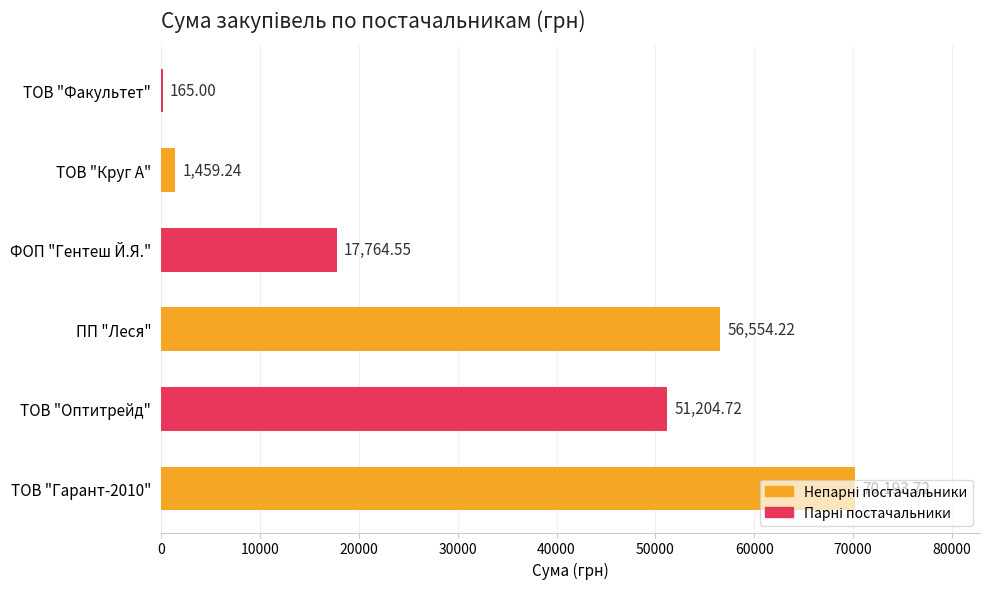

What is the change in value from ТОВ "Оптитрейд" to ТОВ "Круг А"?

-49745.5